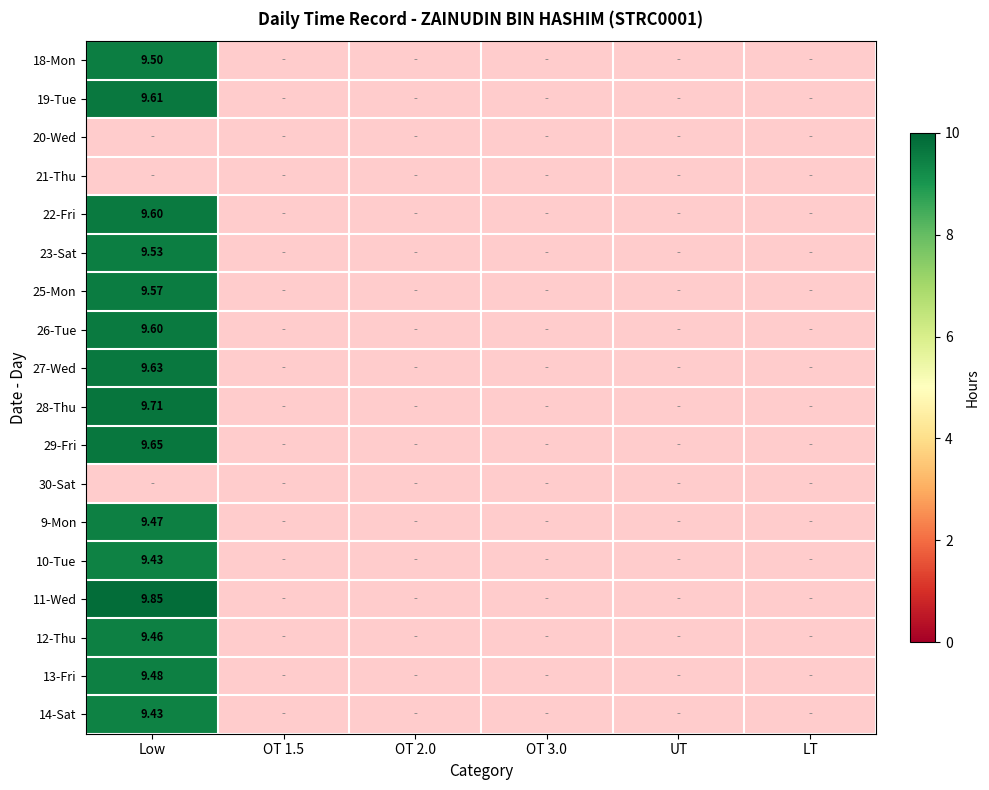

Which category has the highest value in the 18-Mon series?

Low